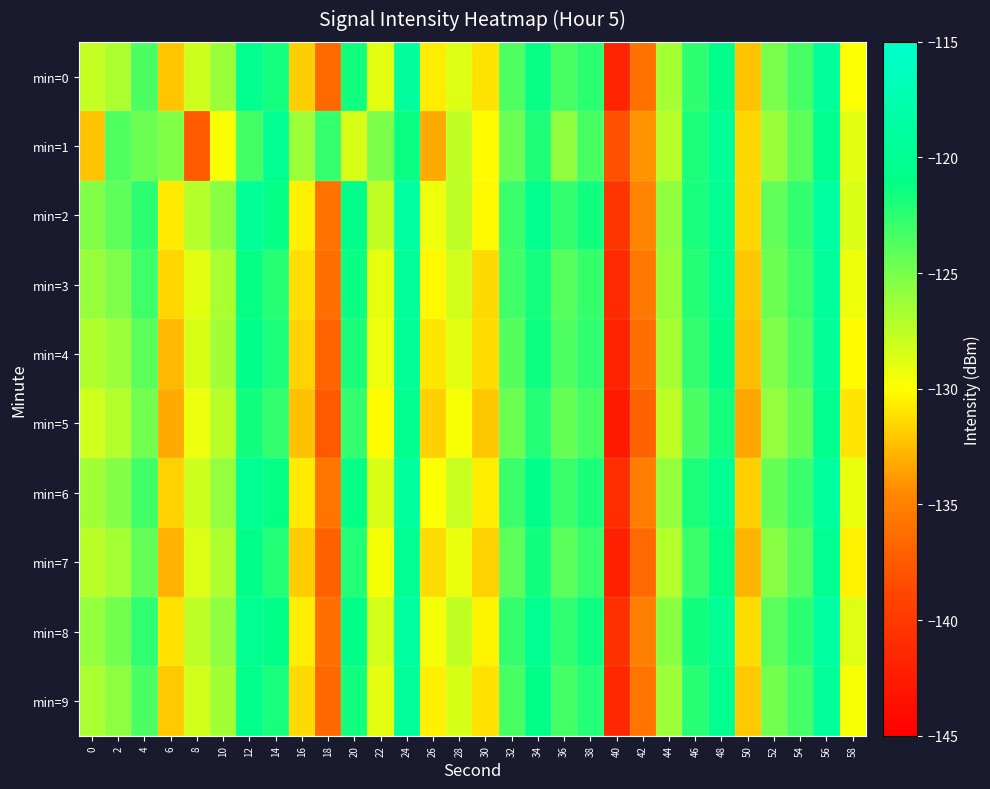

At 0, list the series in order from largest to smallest.

min=2, min=8, min=3, min=6, min=9, min=4, min=7, min=0, min=5, min=1